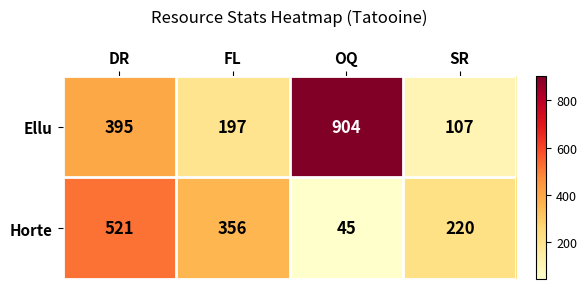

What is the difference between the maximum and minimum values in the Horte series?

476